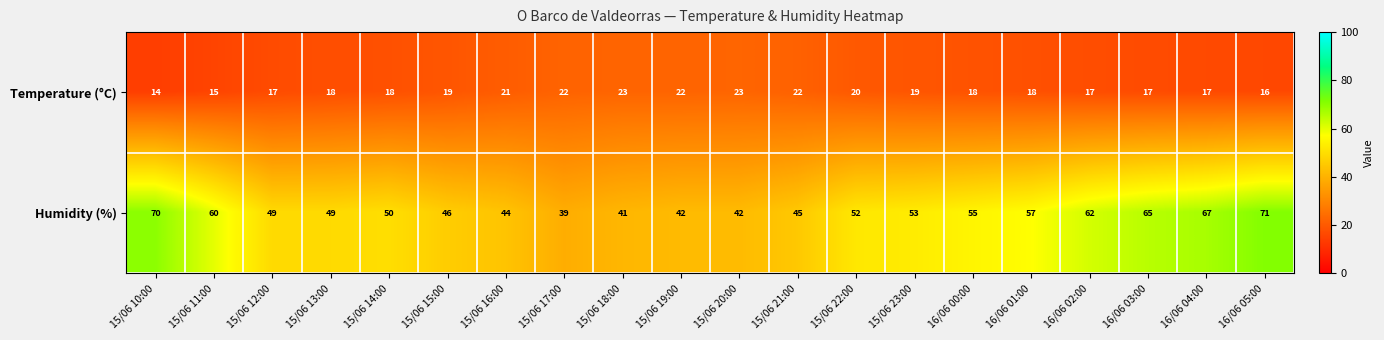

Which series has the largest range (max minus min)?

Humidity (%)